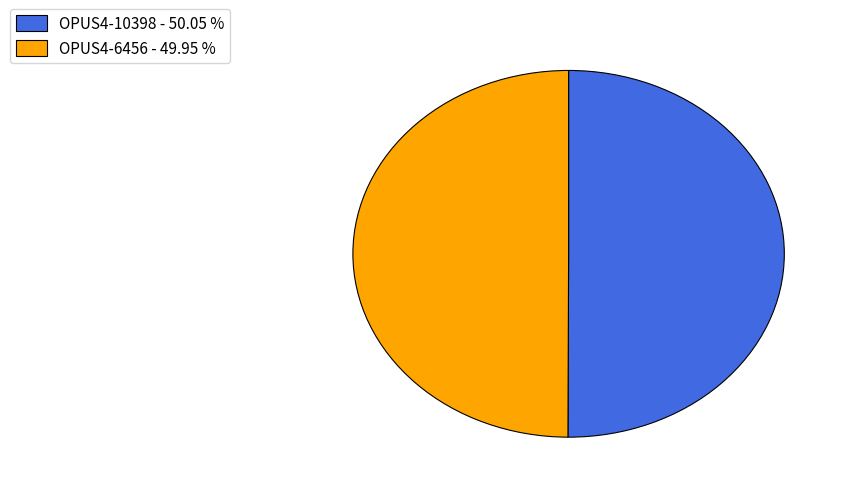

What is the ratio of the value at OPUS4-10398 to the value at OPUS4-6456?

1.0